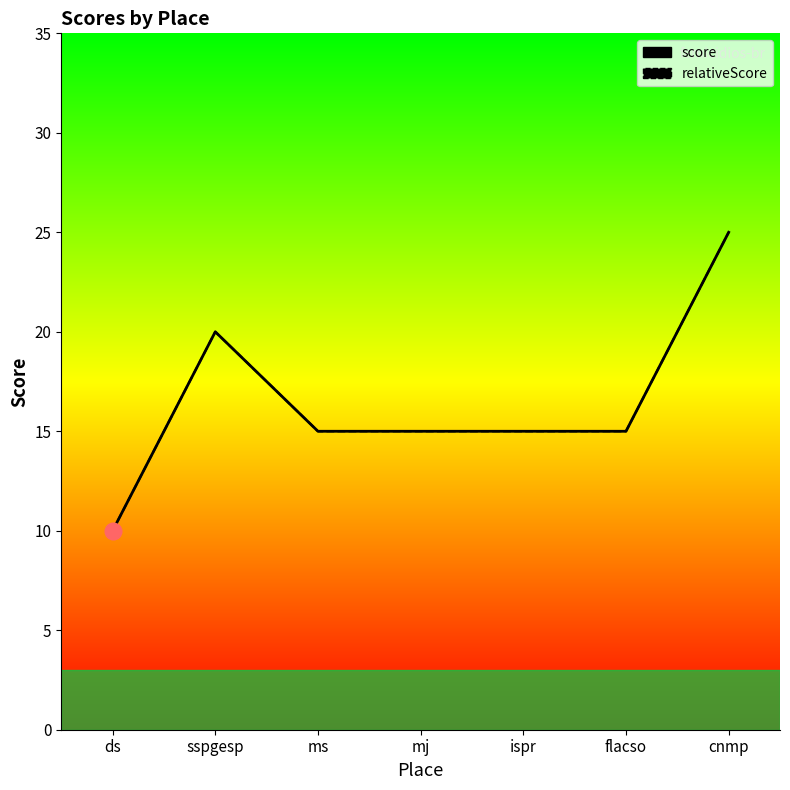

Reading left to right, extract all data points from this chart.

score: 10	20	15	15	15	15	25
relativeScore: 10	20	15	15	15	15	25